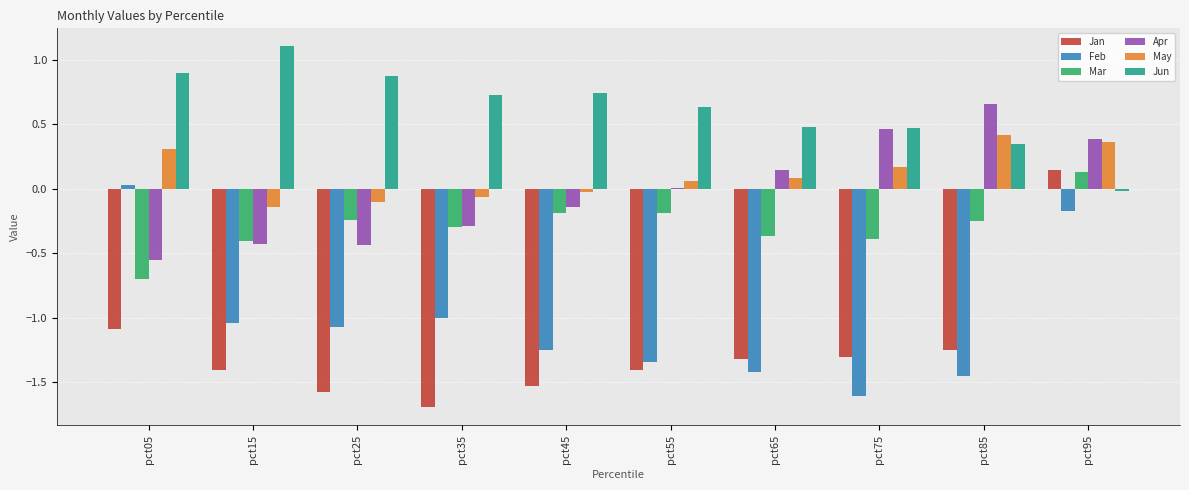

What is the sum of the Jan values at pct15 and pct35?

-3.1